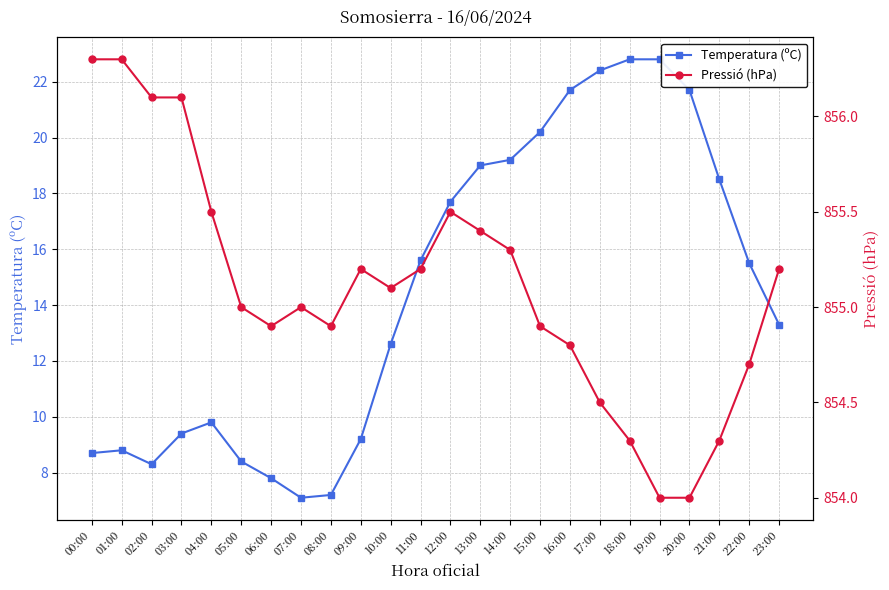

What is the value of the Temperatura (ºC) point at the 8th from the left?

7.1